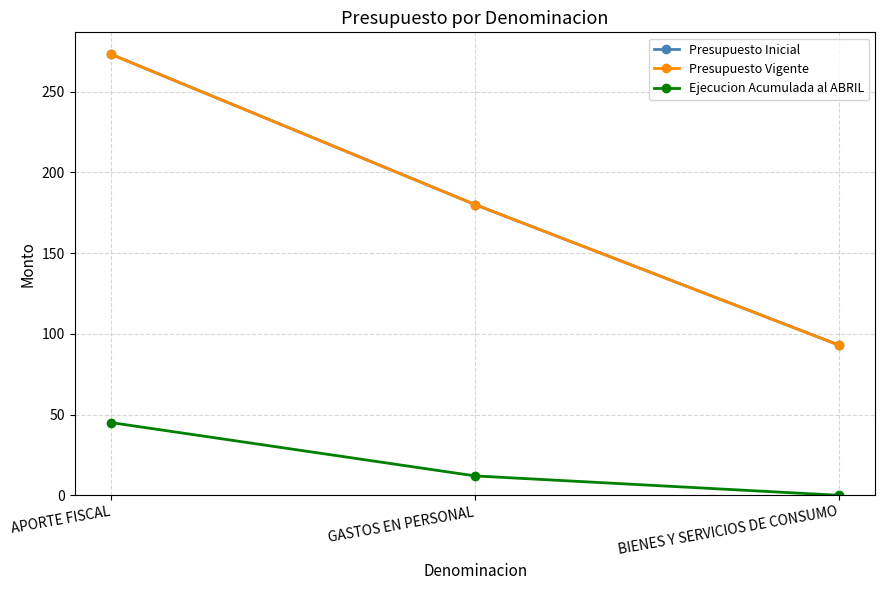

Which label corresponds to the smallest value in the chart?

BIENES Y SERVICIOS DE CONSUMO